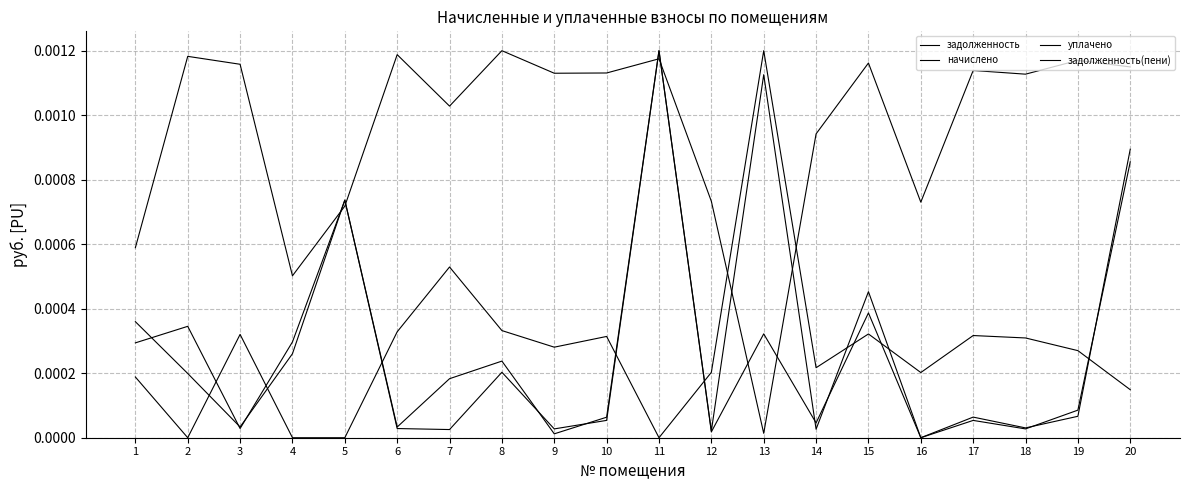

How many interior local valleys does the уплачено series have?

5